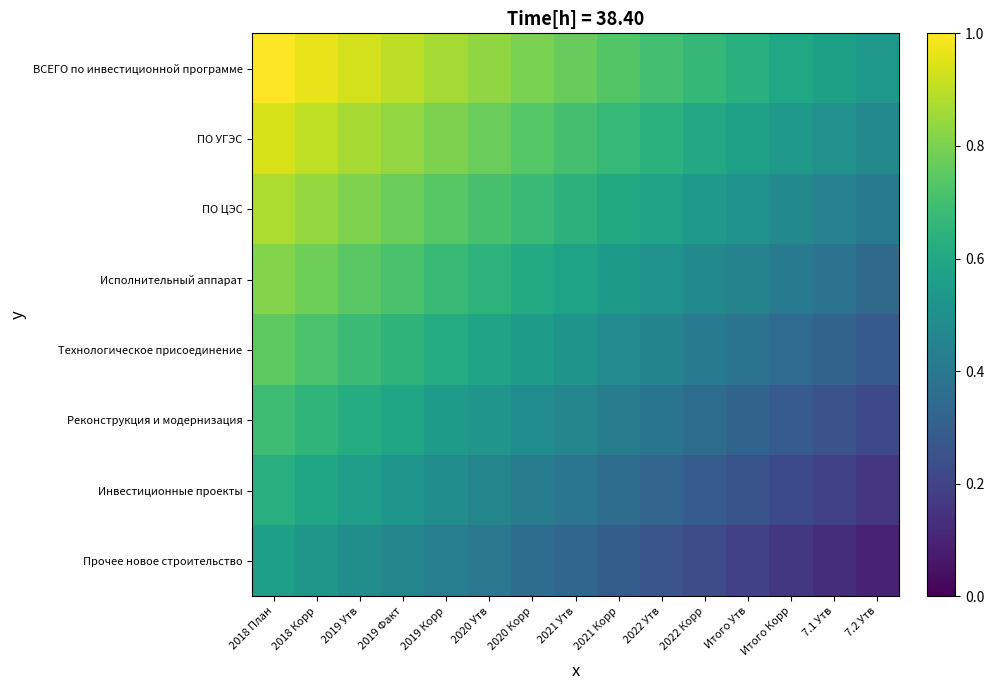

Reading left to right, extract all data points from this chart.

ВСЕГО по инвестиционной программе: 2018 План=1.0	2018 Корр=1.0	2019 Утв=0.9	2019 Факт=0.9	2019 Корр=0.9	2020 Утв=0.8	2020 Корр=0.8	2021 Утв=0.8	2021 Корр=0.7	2022 Утв=0.7	2022 Корр=0.7	Итого Утв=0.6	Итого Корр=0.6	7.1 Утв=0.6	7.2 Утв=0.5
ПО УГЭС: 2018 План=0.9	2018 Корр=0.9	2019 Утв=0.9	2019 Факт=0.8	2019 Корр=0.8	2020 Утв=0.8	2020 Корр=0.7	2021 Утв=0.7	2021 Корр=0.7	2022 Утв=0.6	2022 Корр=0.6	Итого Утв=0.6	Итого Корр=0.5	7.1 Утв=0.5	7.2 Утв=0.5
ПО ЦЭС: 2018 План=0.9	2018 Корр=0.8	2019 Утв=0.8	2019 Факт=0.8	2019 Корр=0.7	2020 Утв=0.7	2020 Корр=0.7	2021 Утв=0.6	2021 Корр=0.6	2022 Утв=0.6	2022 Корр=0.5	Итого Утв=0.5	Итого Корр=0.5	7.1 Утв=0.4	7.2 Утв=0.4
Исполнительный аппарат: 2018 План=0.8	2018 Корр=0.8	2019 Утв=0.7	2019 Факт=0.7	2019 Корр=0.7	2020 Утв=0.6	2020 Корр=0.6	2021 Утв=0.6	2021 Корр=0.5	2022 Утв=0.5	2022 Корр=0.5	Итого Утв=0.4	Итого Корр=0.4	7.1 Утв=0.4	7.2 Утв=0.3
Технологическое присоединение: 2018 План=0.8	2018 Корр=0.7	2019 Утв=0.7	2019 Факт=0.7	2019 Корр=0.6	2020 Утв=0.6	2020 Корр=0.6	2021 Утв=0.5	2021 Корр=0.5	2022 Утв=0.4	2022 Корр=0.4	Итого Утв=0.4	Итого Корр=0.3	7.1 Утв=0.3	7.2 Утв=0.3
Реконструкция и модернизация: 2018 План=0.7	2018 Корр=0.7	2019 Утв=0.6	2019 Факт=0.6	2019 Корр=0.6	2020 Утв=0.5	2020 Корр=0.5	2021 Утв=0.5	2021 Корр=0.4	2022 Утв=0.4	2022 Корр=0.4	Итого Утв=0.3	Итого Корр=0.3	7.1 Утв=0.3	7.2 Утв=0.2
Инвестиционные проекты: 2018 План=0.6	2018 Корр=0.6	2019 Утв=0.6	2019 Факт=0.5	2019 Корр=0.5	2020 Утв=0.5	2020 Корр=0.4	2021 Утв=0.4	2021 Корр=0.4	2022 Утв=0.3	2022 Корр=0.3	Итого Утв=0.3	Итого Корр=0.2	7.1 Утв=0.2	7.2 Утв=0.2
Прочее новое строительство: 2018 План=0.6	2018 Корр=0.5	2019 Утв=0.5	2019 Факт=0.5	2019 Корр=0.4	2020 Утв=0.4	2020 Корр=0.4	2021 Утв=0.3	2021 Корр=0.3	2022 Утв=0.3	2022 Корр=0.2	Итого Утв=0.2	Итого Корр=0.2	7.1 Утв=0.1	7.2 Утв=0.1